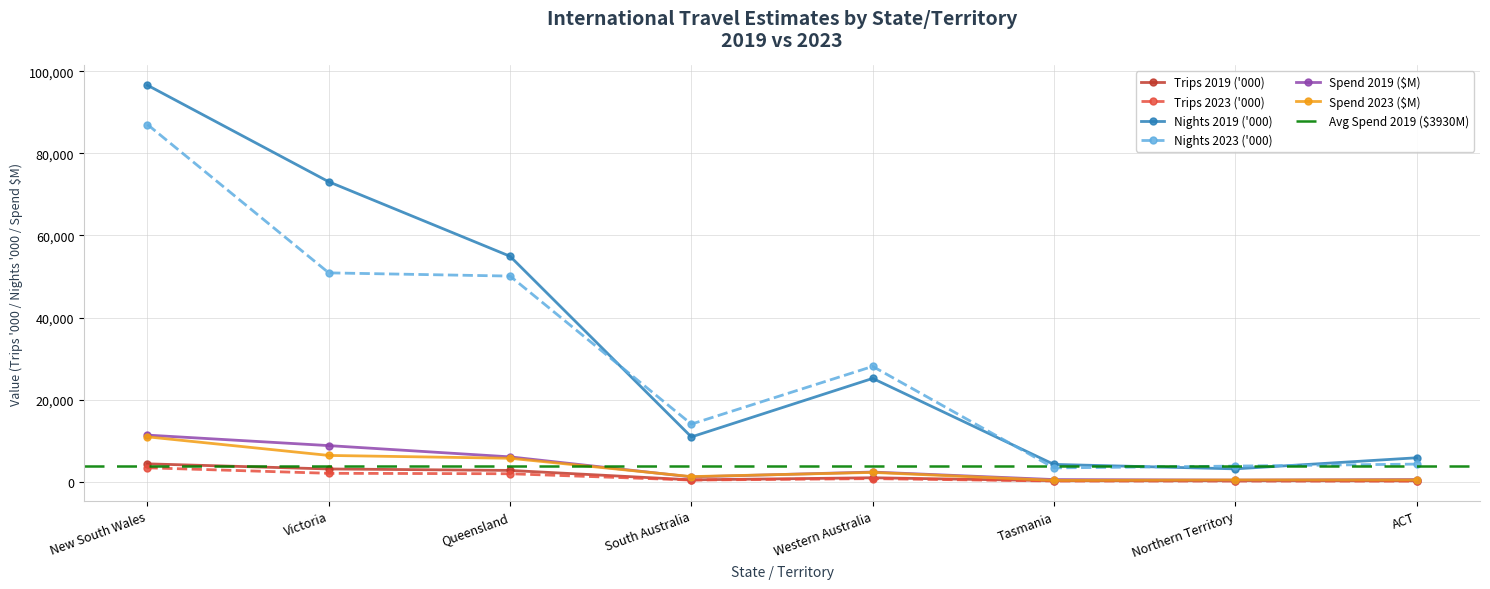

What is the minimum value for Trips 2019 ('000)?

270